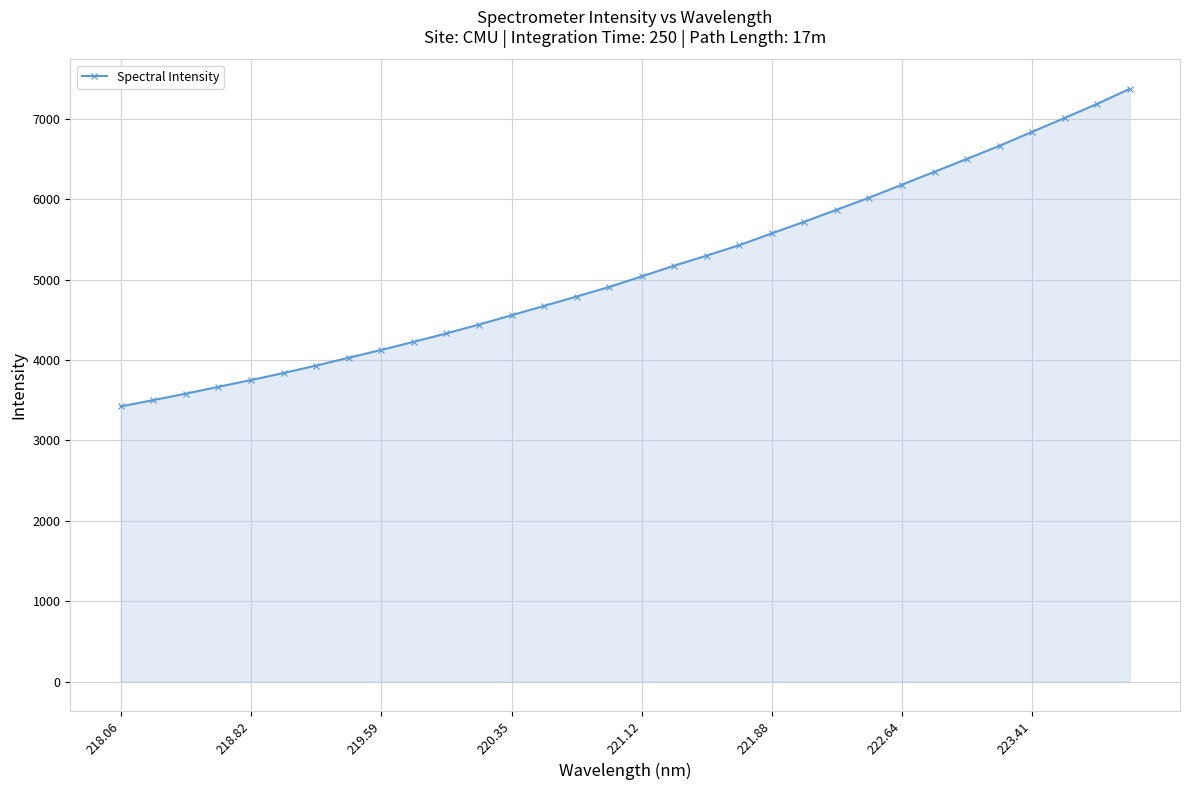

What is the value of the 19th point from the left?

5299.1